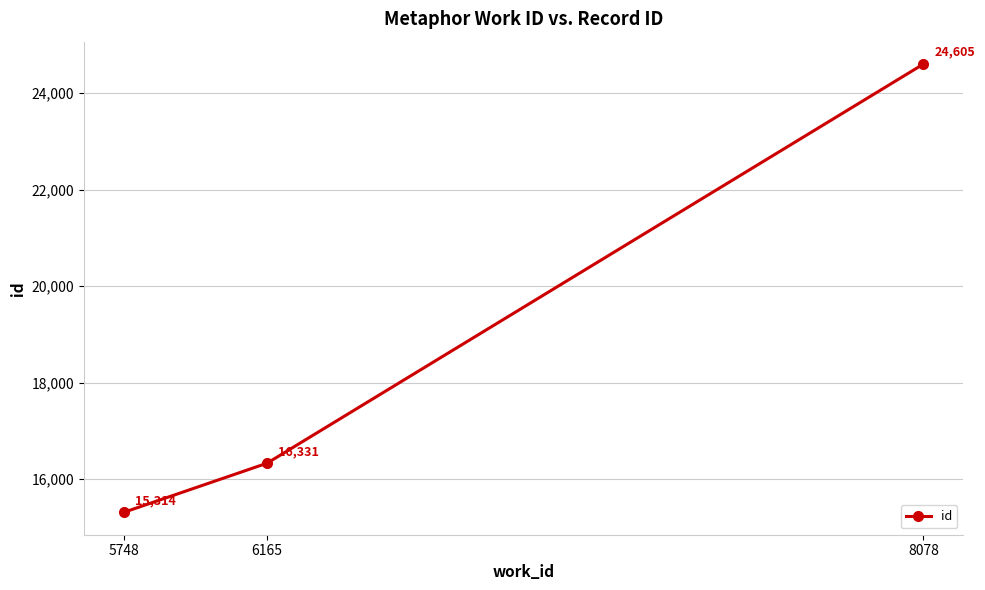

How many values are between 15314 and 24605?

3